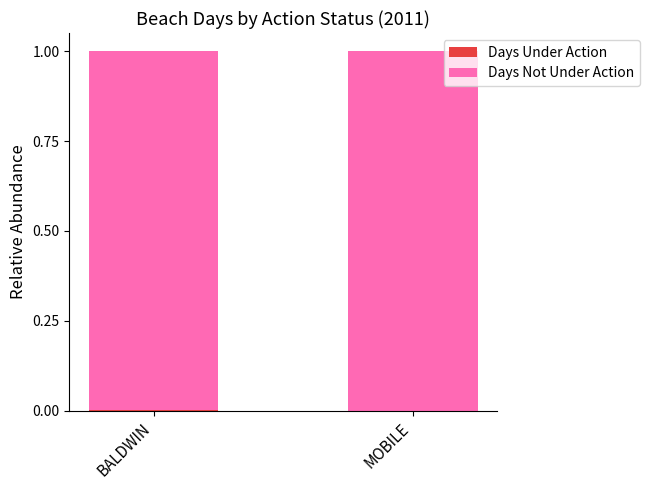

What is the total value across all series at MOBILE?

1.0